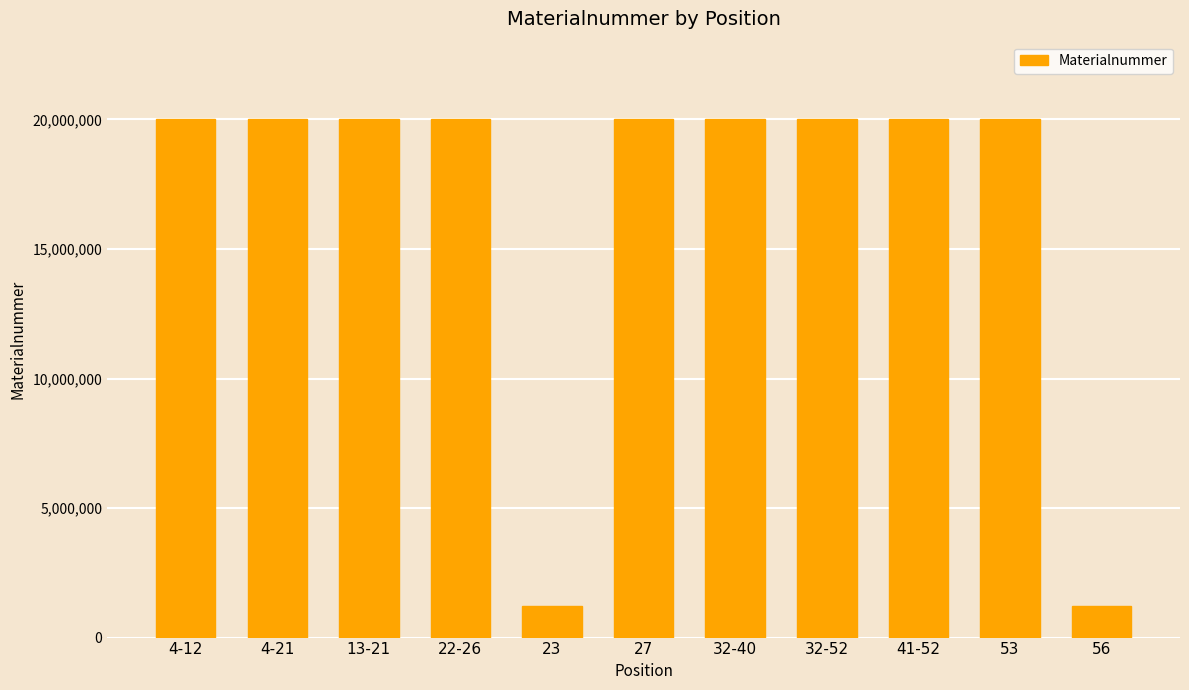

What is the ratio of the value at 32-52 to the value at 4-21?

1.0